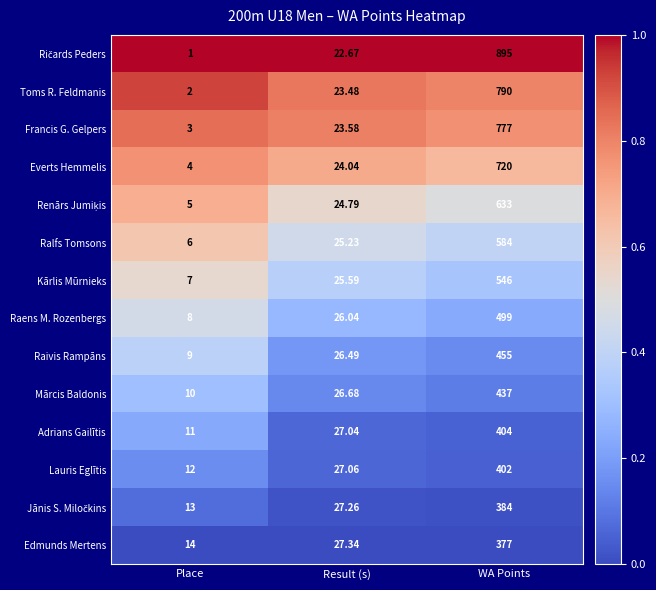

How many series are shown in this chart?

14